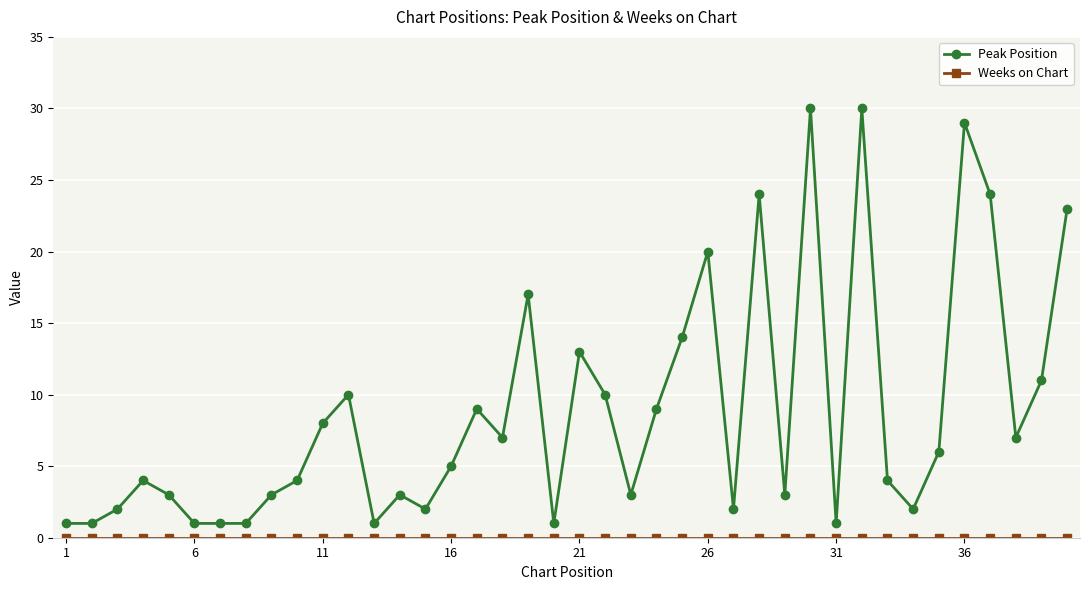

How many values in the Peak Position series are below 5?

20